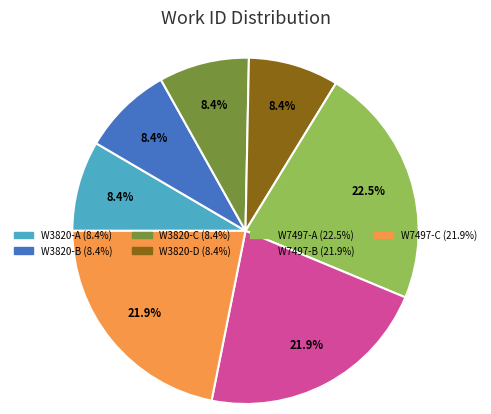

Is there a majority slice in this chart?

No